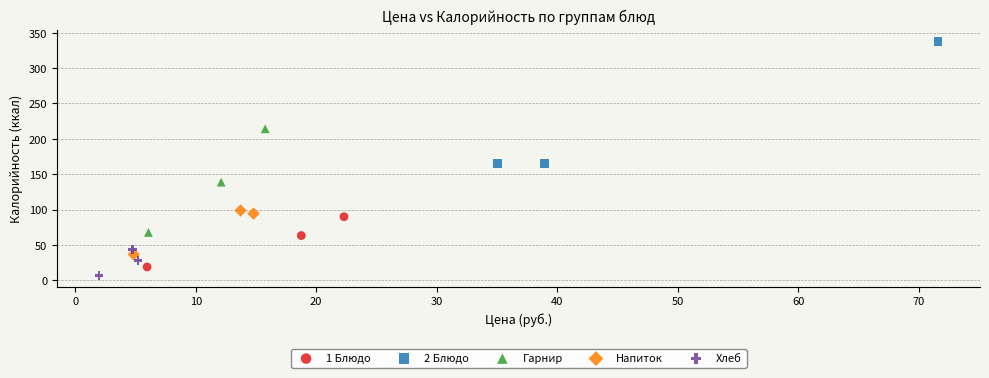

Which series has the largest Y range (max minus min)?

2 Блюдо